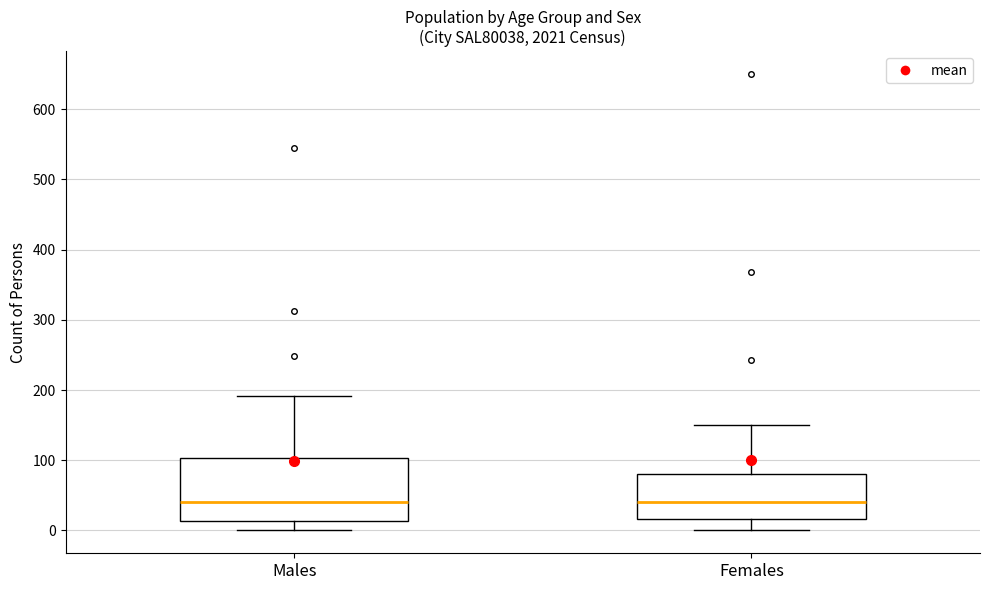

Where does the upper whisker of the box for Males end on the y-axis? The values are not printed on the chart, so give them approximately, as read against the axis.

190